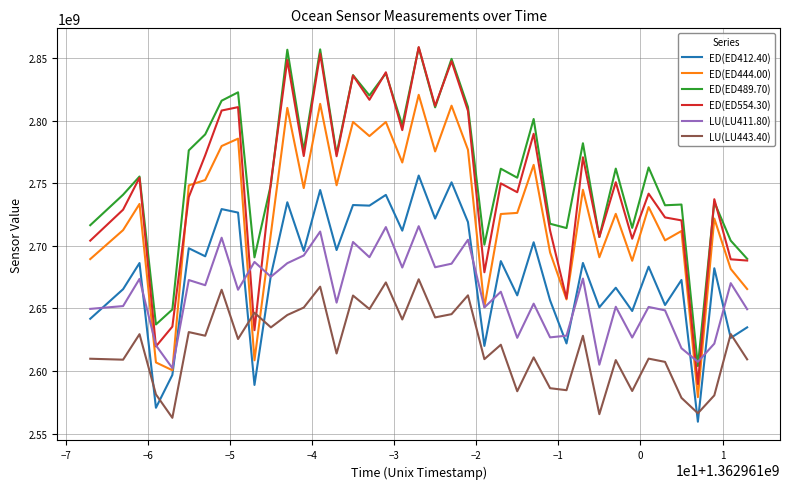

What is the minimum value for ED(ED412.40)?

2559485888